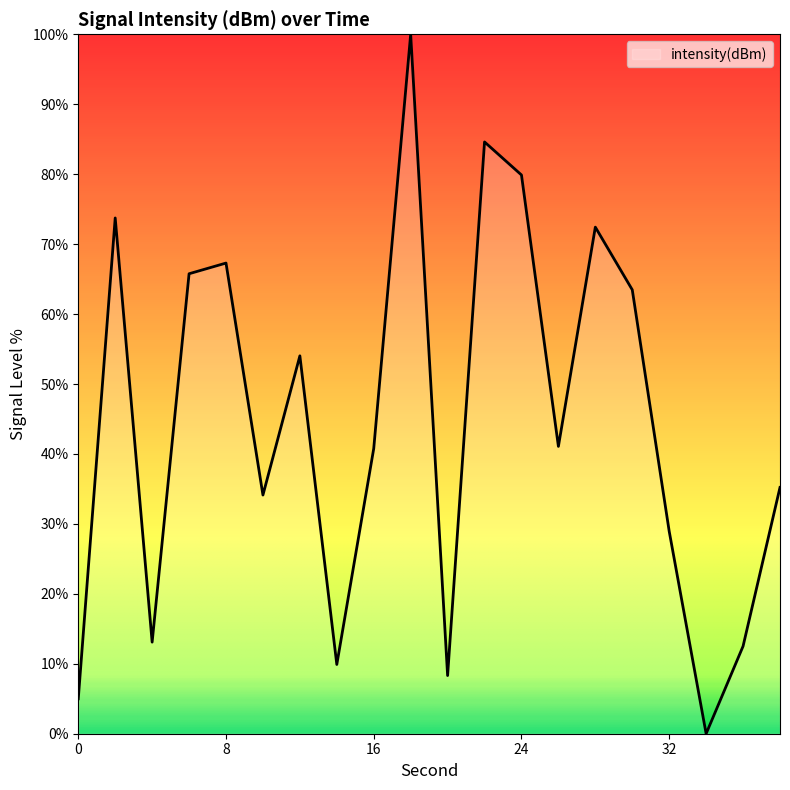

What is the greatest value displayed?

100.0